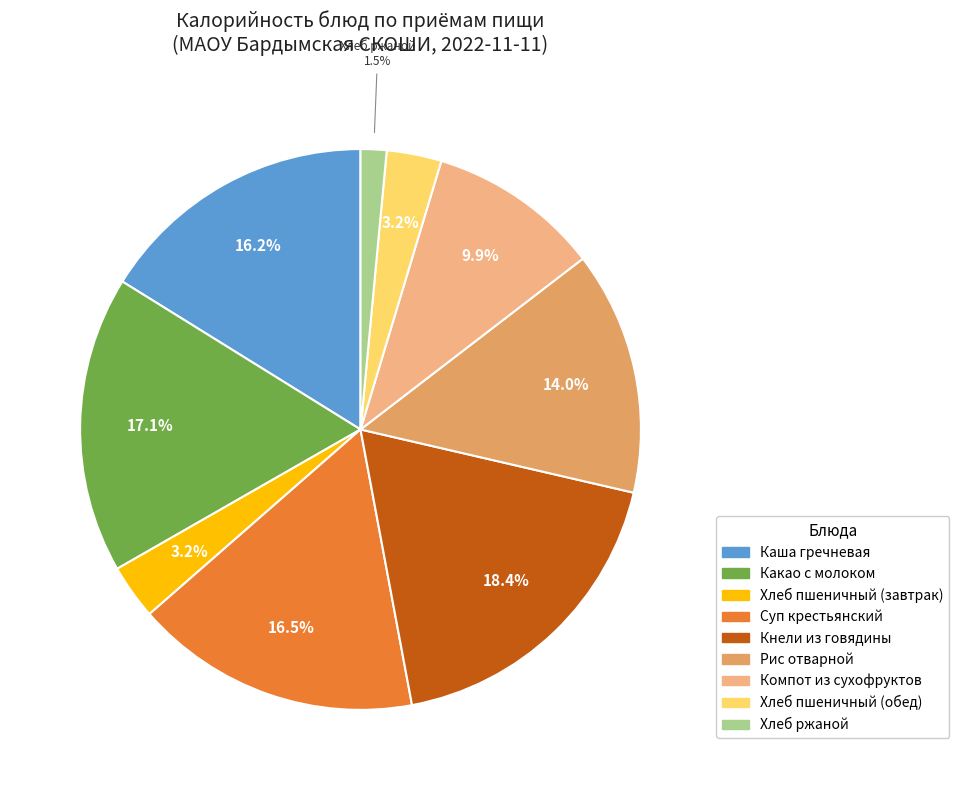

To the nearest percent, what portion does Кнели из говядины represent?

18%